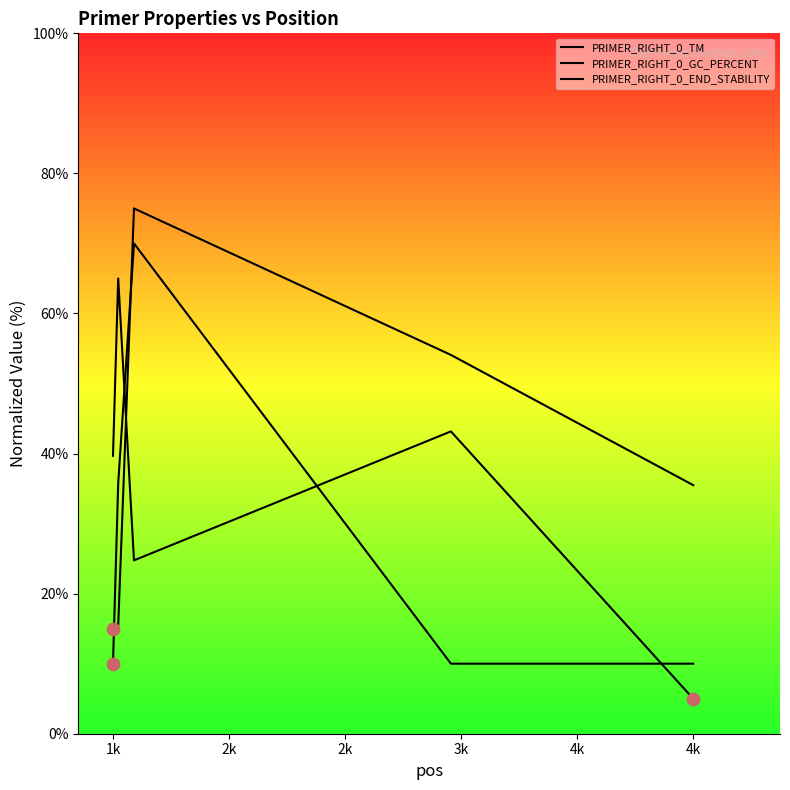

What are all the series names shown in the legend?

PRIMER_RIGHT_0_TM, PRIMER_RIGHT_0_GC_PERCENT, PRIMER_RIGHT_0_END_STABILITY